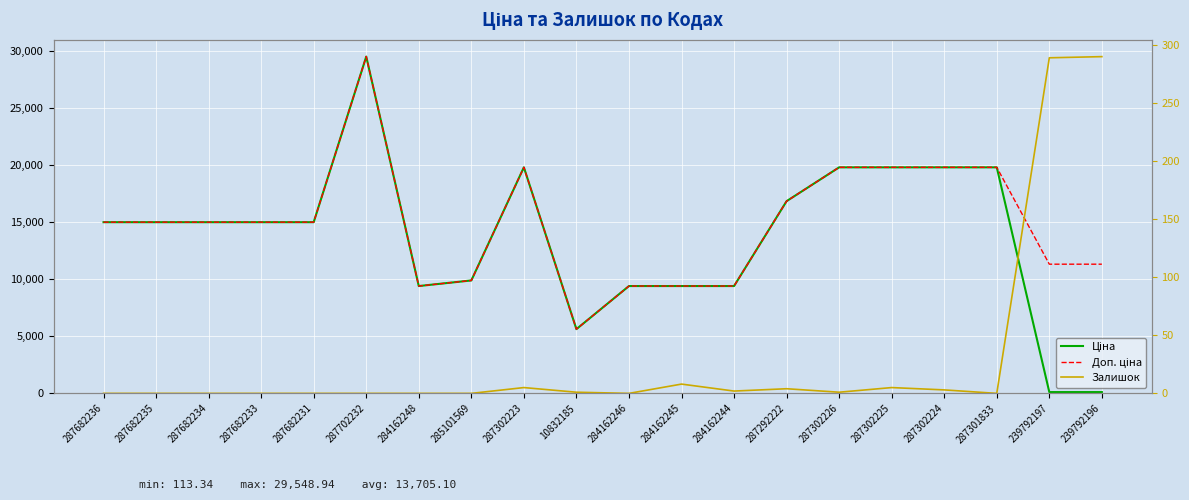

Between 287702232 and 284162246, which is larger?

287702232